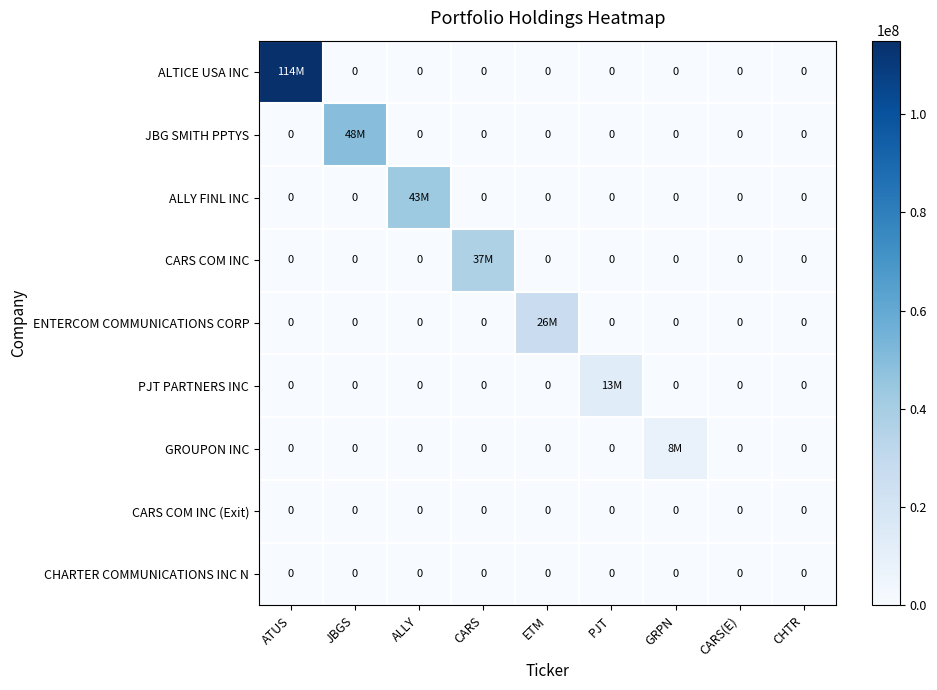

The value of CHARTER COMMUNICATIONS INC N at CARS is 0. True or false?

True